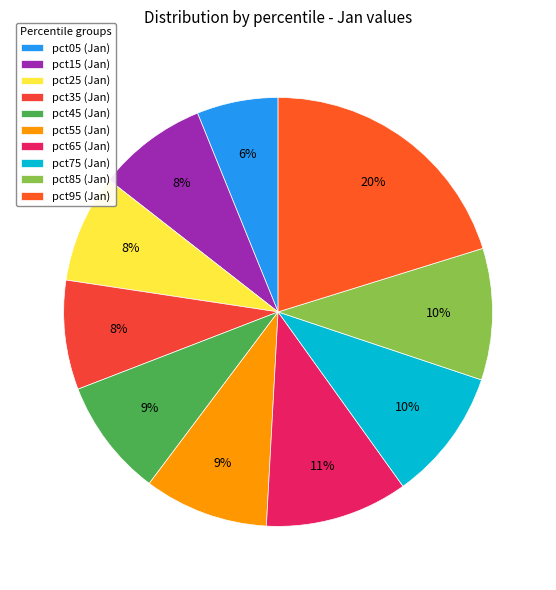

To the nearest percent, what is the difference between the pct25 and pct45 slice percentages?

1%